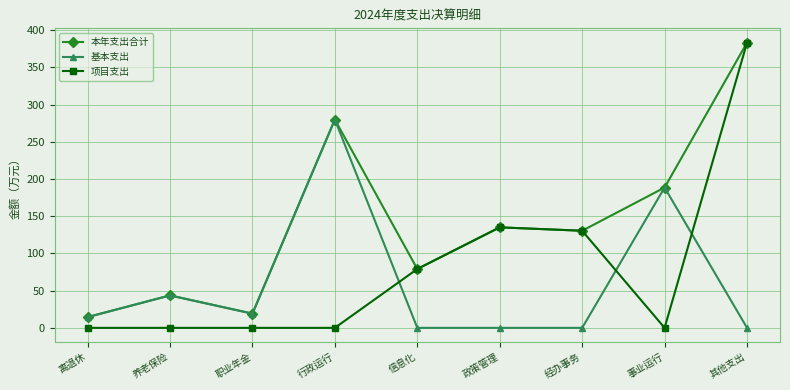

What is the spread (max minus min) of values at 信息化?

79.1